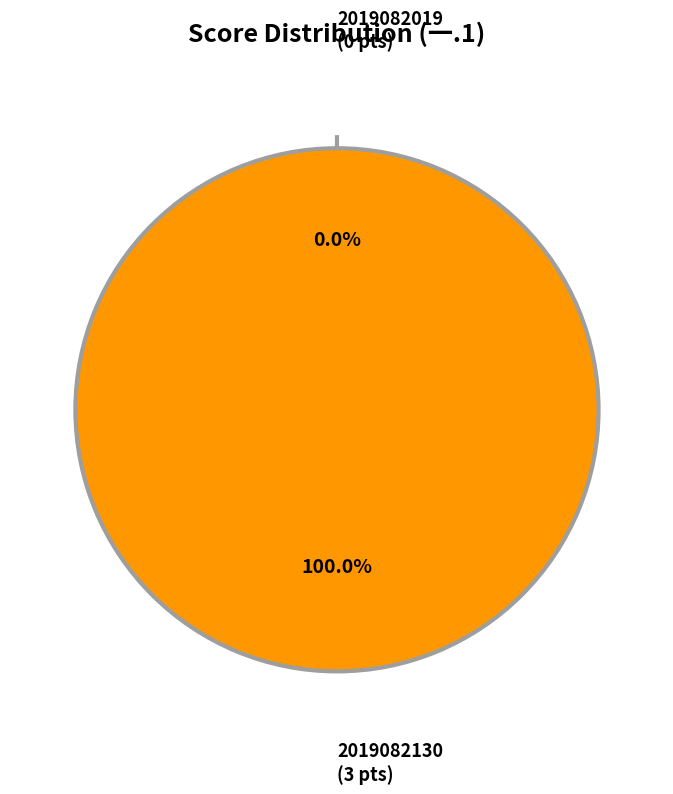

The 2019082130 slice represents 100% of the pie. True or false?

True